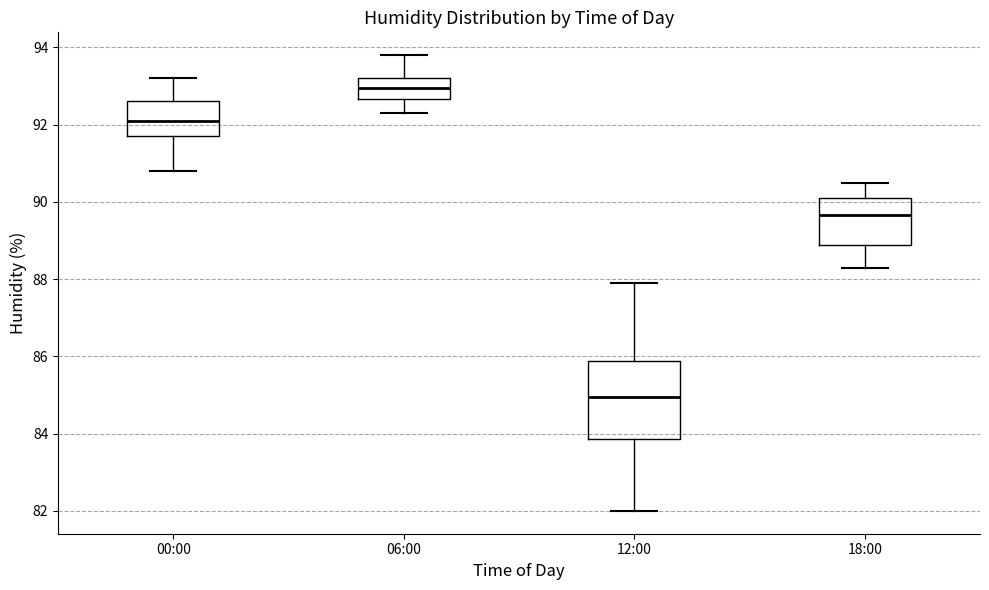

Where does the median line of the box for 06:00 sit on the y-axis? The values are not printed on the chart, so give them approximately, as read against the axis.

93.0